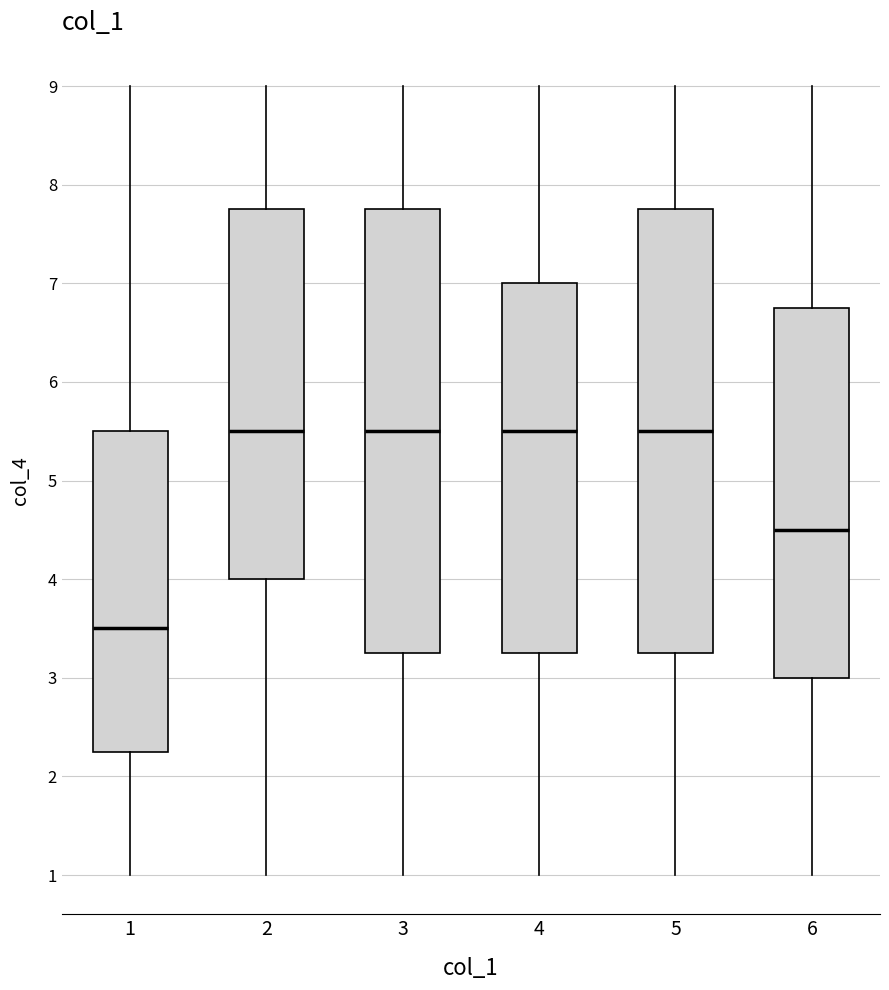

Where does the median line of the box at x = 3 sit on the y-axis? The values are not printed on the chart, so give them approximately, as read against the axis.

5.5